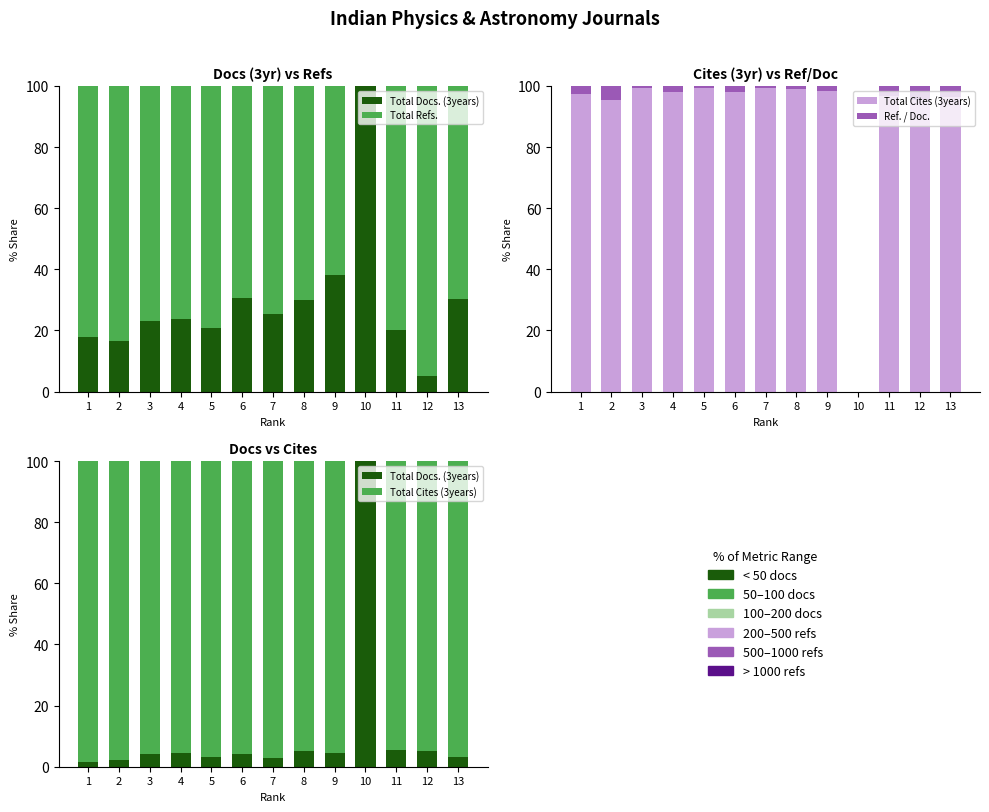

Reading left to right, what are all the values shown in this chart?

Total Docs. (3years): 1.4	2.2	4.2	4.6	3.1	4.0	2.9	5.1	4.5	100.0	5.5	5.0	3.3
Total Refs.: 82.3	83.5	76.9	76.3	79.1	69.2	74.8	70.0	61.8	0.0	79.7	95.0	69.8
Total Cites (3years): 98.6	97.8	95.8	95.4	96.9	96.0	97.1	94.9	95.5	0.0	94.5	95.0	96.7
Ref. / Doc.: 2.7	4.5	0.8	2.1	0.6	2.0	0.5	1.0	1.8	0.0	3.2	4.6	3.5